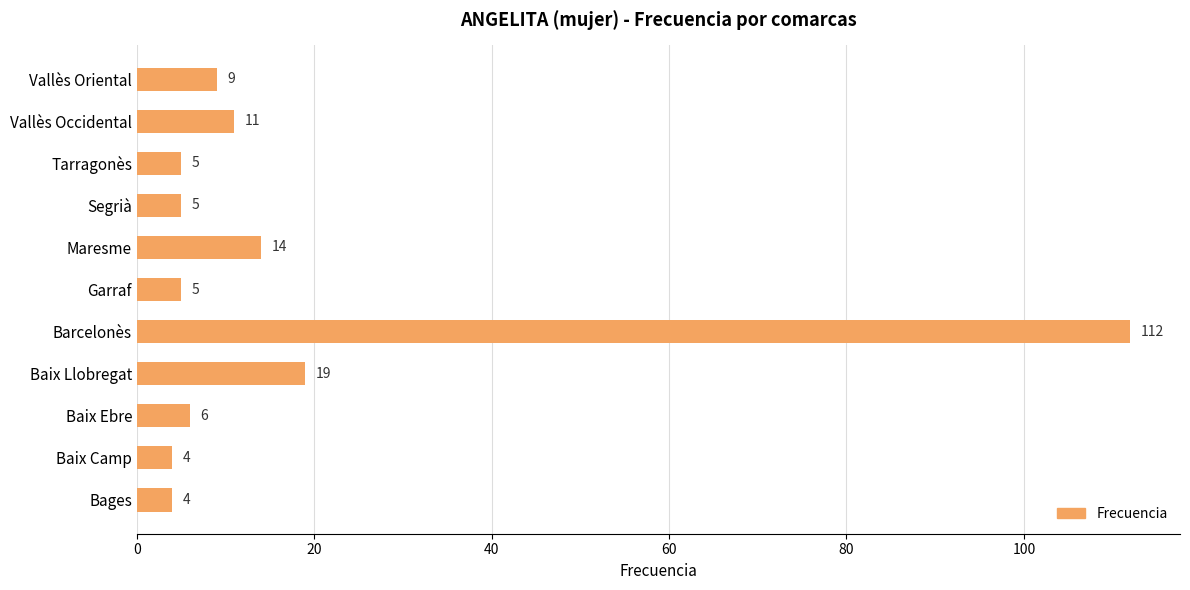

Reading bottom to top, extract all data points from this chart.

Bages=4	Baix Camp=4	Baix Ebre=6	Baix Llobregat=19	Barcelonès=112	Garraf=5	Maresme=14	Segrià=5	Tarragonès=5	Vallès Occidental=11	Vallès Oriental=9